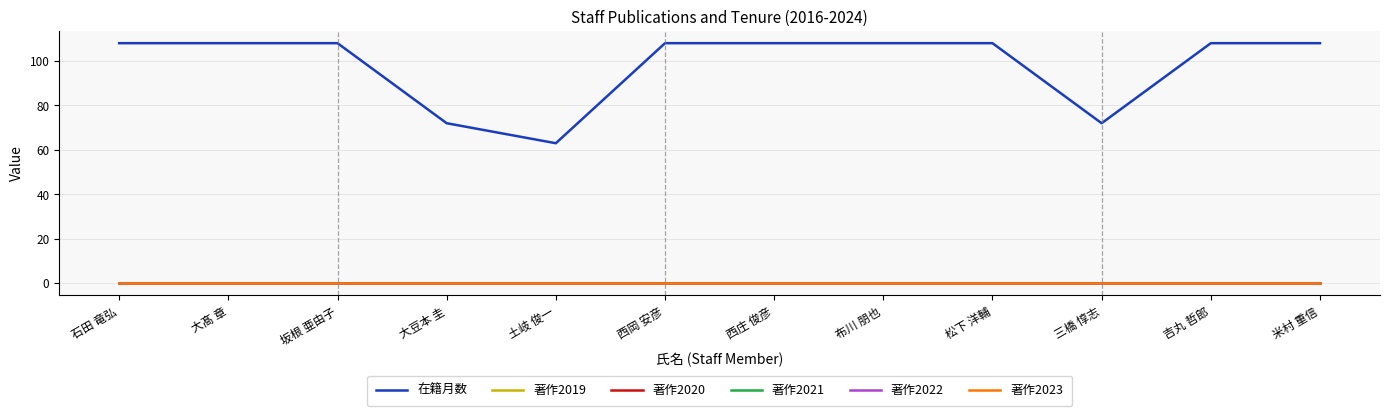

Which label corresponds to the smallest value in the chart?

石田 竜弘